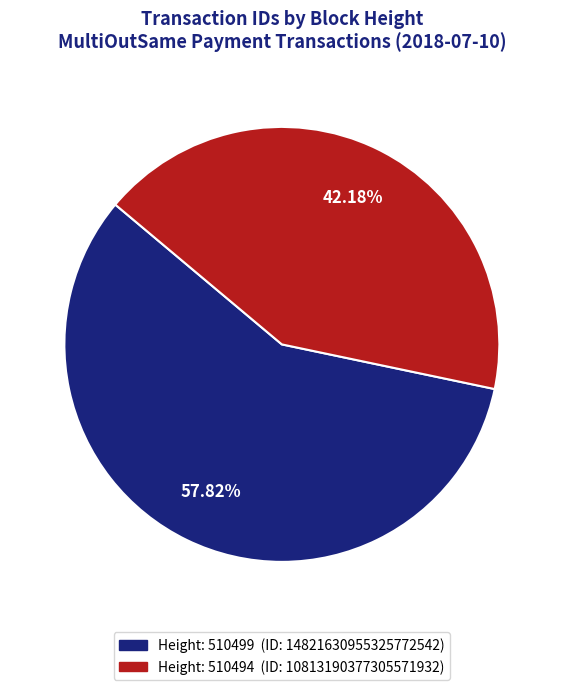

Is there any slice that represents more than half of the pie?

Yes